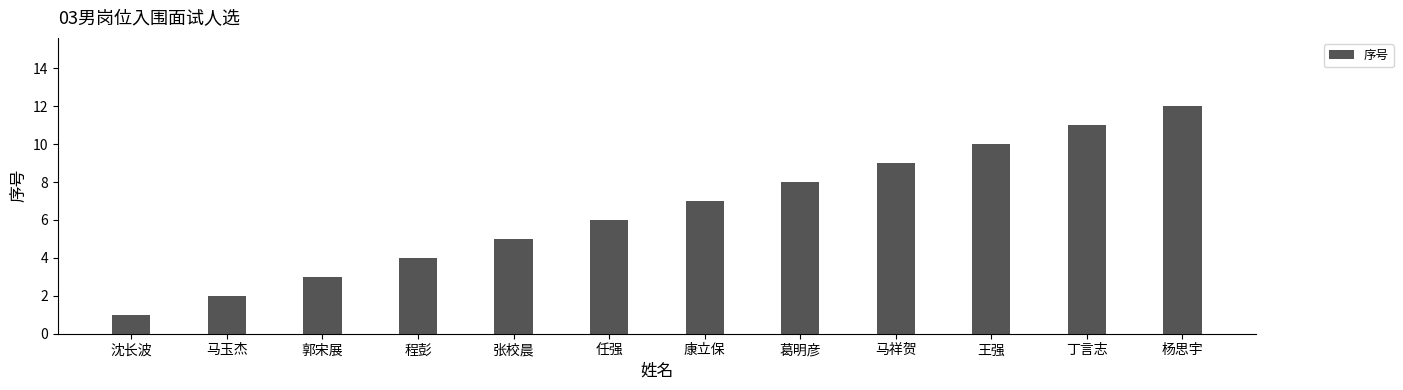

What is the maximum value shown in the chart?

12